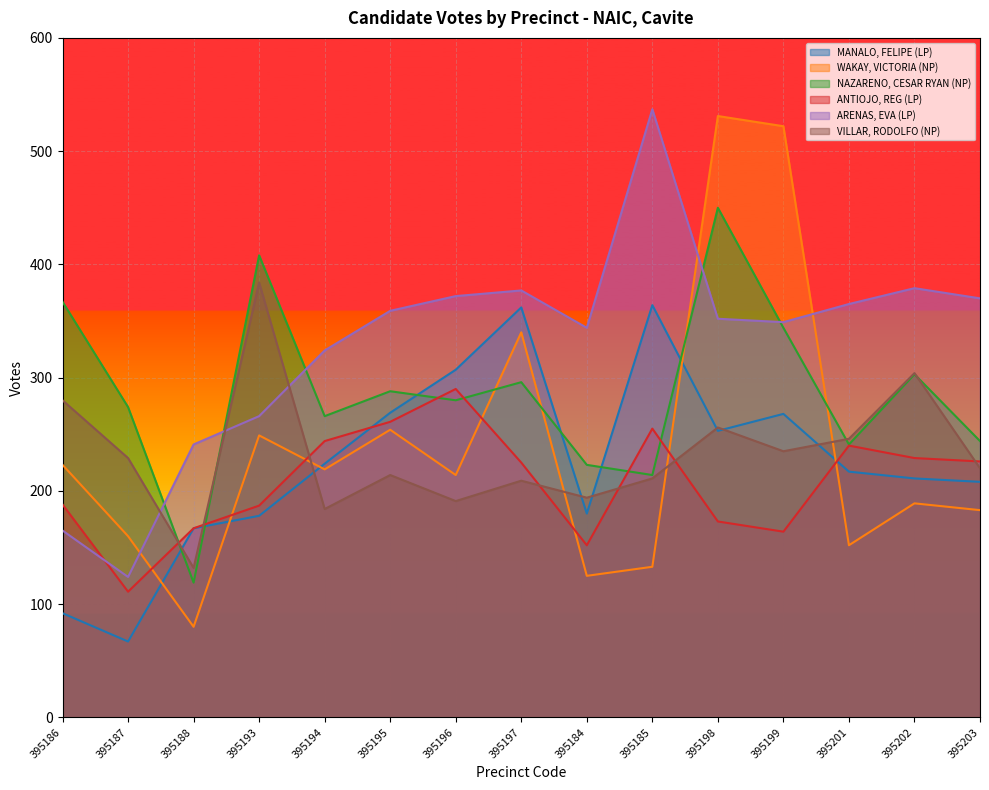

Reading left to right, what are all the values shown in this chart?

MANALO, FELIPE (LP): 395186=92	395187=67	395188=167	395193=178	395194=224	395195=269	395196=307	395197=362	395184=180	395185=364	395198=253	395199=268	395201=217	395202=211	395203=208
WAKAY, VICTORIA (NP): 395186=223	395187=160	395188=80	395193=249	395194=219	395195=254	395196=214	395197=340	395184=125	395185=133	395198=531	395199=522	395201=152	395202=189	395203=183
NAZARENO, CESAR RYAN (NP): 395186=367	395187=274	395188=119	395193=408	395194=266	395195=288	395196=280	395197=296	395184=223	395185=214	395198=450	395199=344	395201=241	395202=303	395203=244
ANTIOJO, REG (LP): 395186=188	395187=111	395188=167	395193=187	395194=244	395195=261	395196=290	395197=225	395184=152	395185=255	395198=173	395199=164	395201=240	395202=229	395203=226
ARENAS, EVA (LP): 395186=165	395187=124	395188=241	395193=266	395194=324	395195=359	395196=372	395197=377	395184=344	395185=537	395198=352	395199=349	395201=365	395202=379	395203=370
VILLAR, RODOLFO (NP): 395186=280	395187=229	395188=132	395193=384	395194=184	395195=214	395196=191	395197=209	395184=194	395185=211	395198=256	395199=235	395201=246	395202=304	395203=220